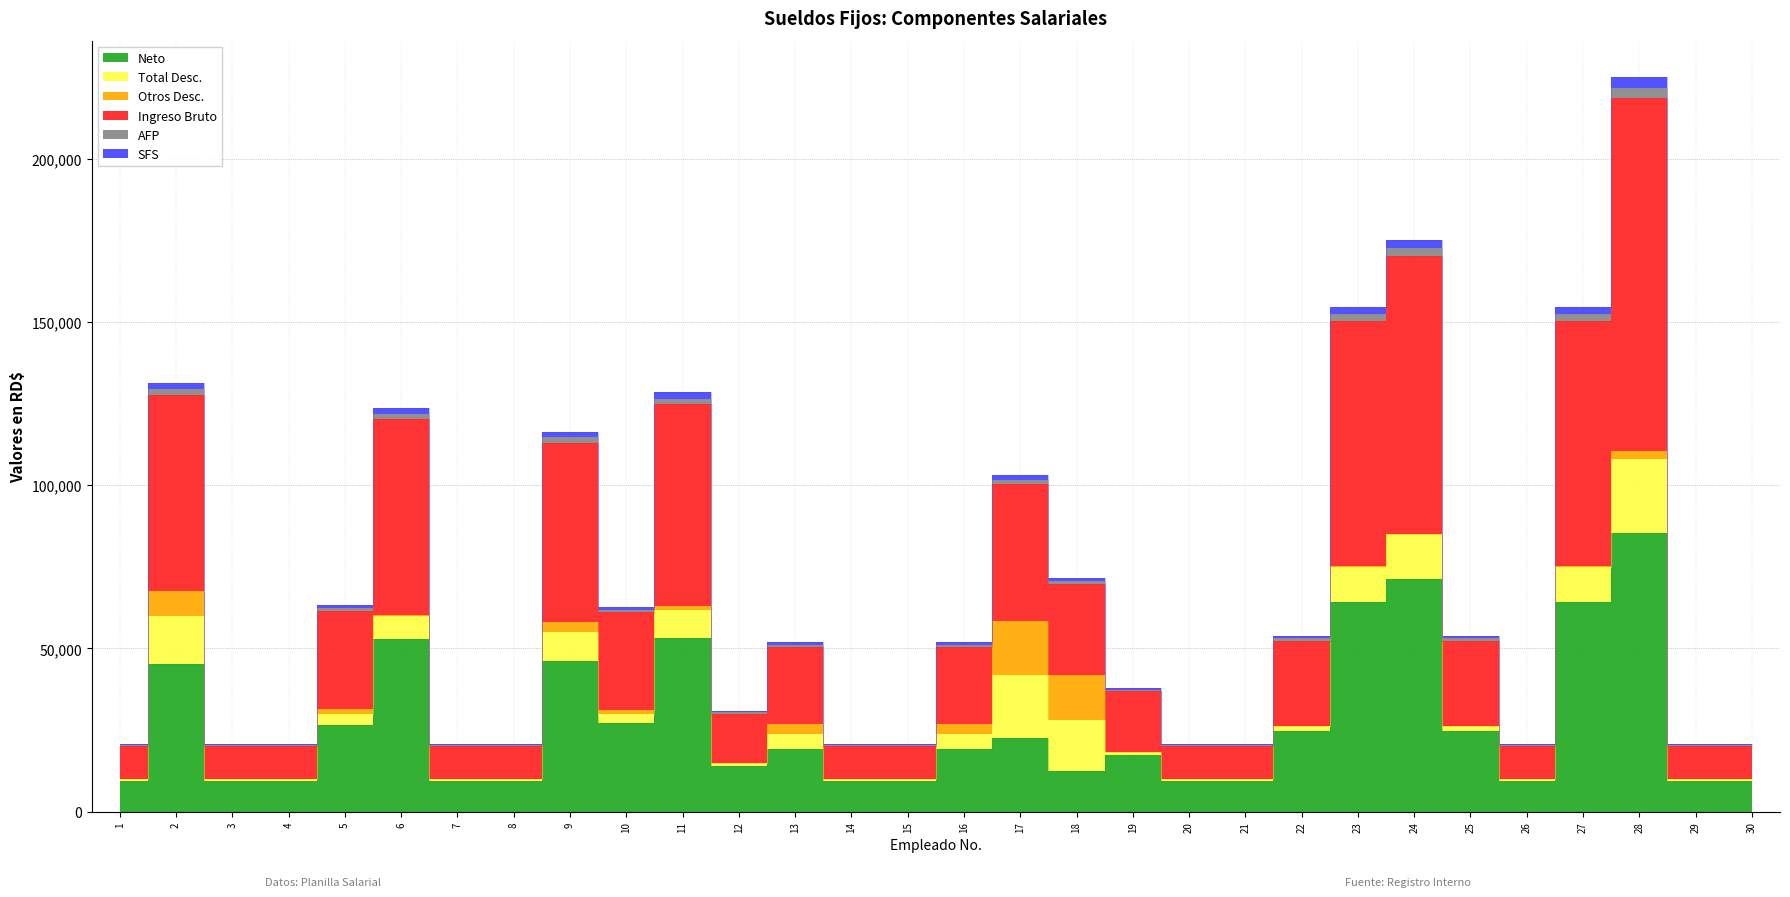

In SFS, how many points are higher than both neighbors (excluding endpoints)?

8